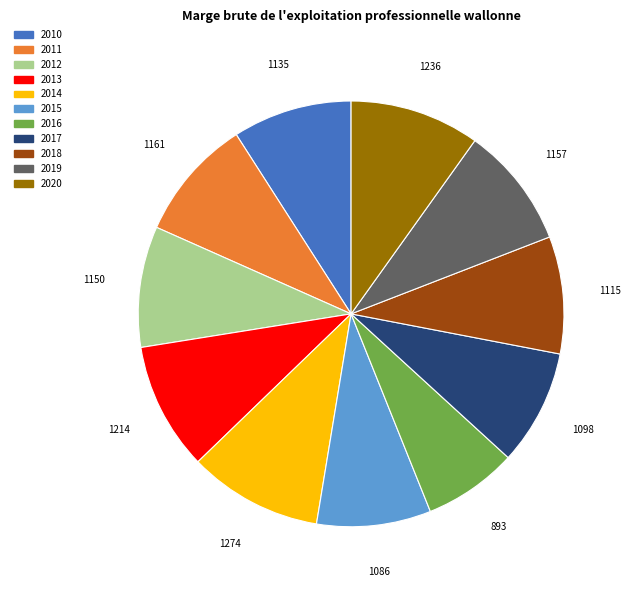

Is it true that 2015 is 21% of the pie?

False